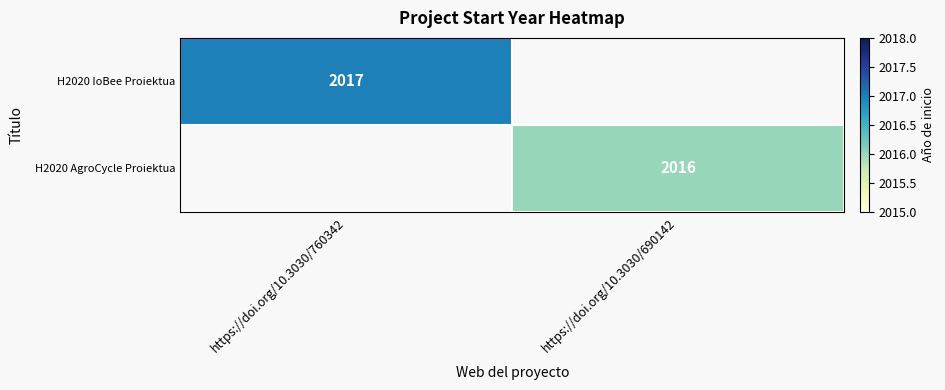

The value of H2020 AgroCycle Proiektua at https://doi.org/10.3030/690142 is 2016. True or false?

True